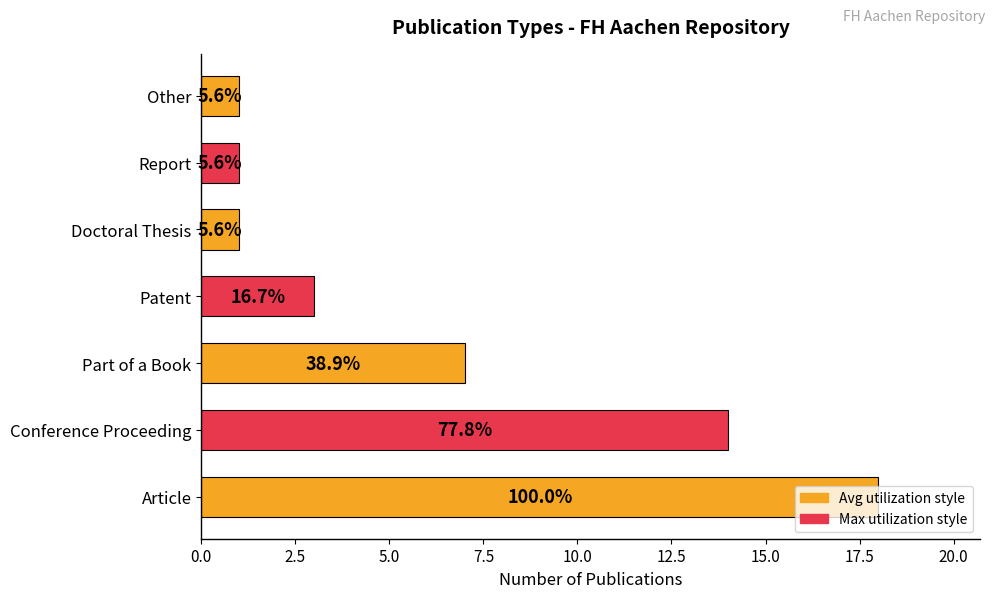

Does the chart contain any negative values?

No